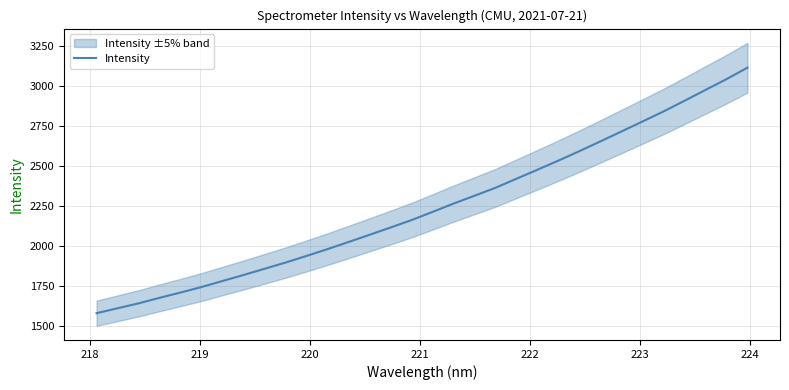

How many data points are above 2214?

16